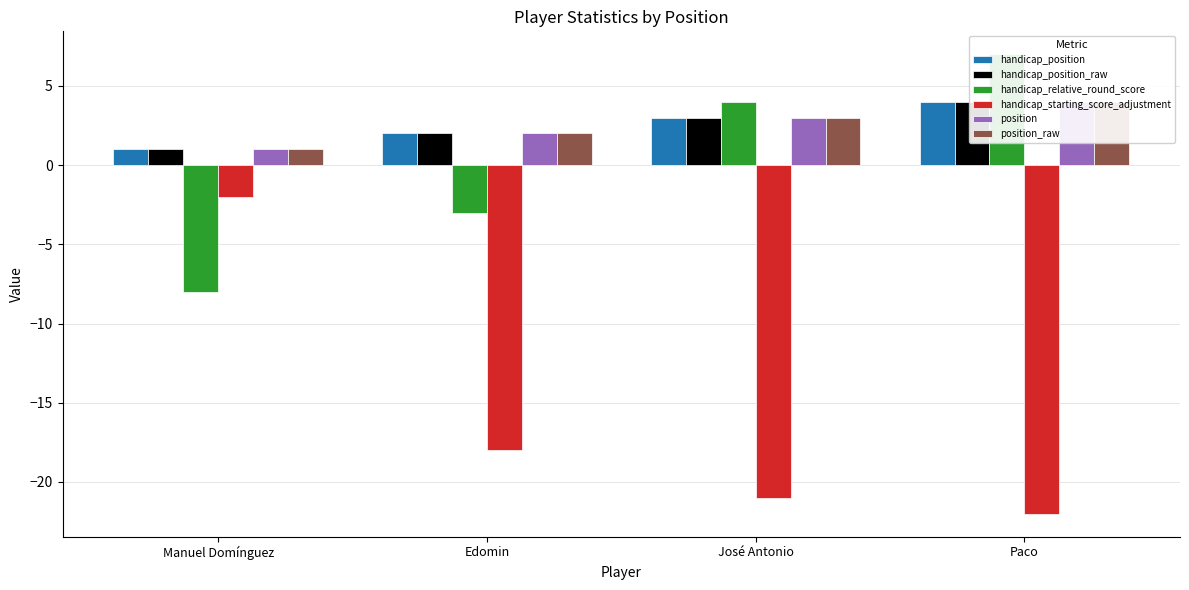

Reading left to right, list all the values displayed in this chart.

handicap_position: Manuel Domínguez=1	Edomin=2	José Antonio=3	Paco=4
handicap_position_raw: Manuel Domínguez=1	Edomin=2	José Antonio=3	Paco=4
handicap_relative_round_score: Manuel Domínguez=-8	Edomin=-3	José Antonio=4	Paco=7
handicap_starting_score_adjustment: Manuel Domínguez=-2	Edomin=-18	José Antonio=-21	Paco=-22
position: Manuel Domínguez=1	Edomin=2	José Antonio=3	Paco=4
position_raw: Manuel Domínguez=1	Edomin=2	José Antonio=3	Paco=4